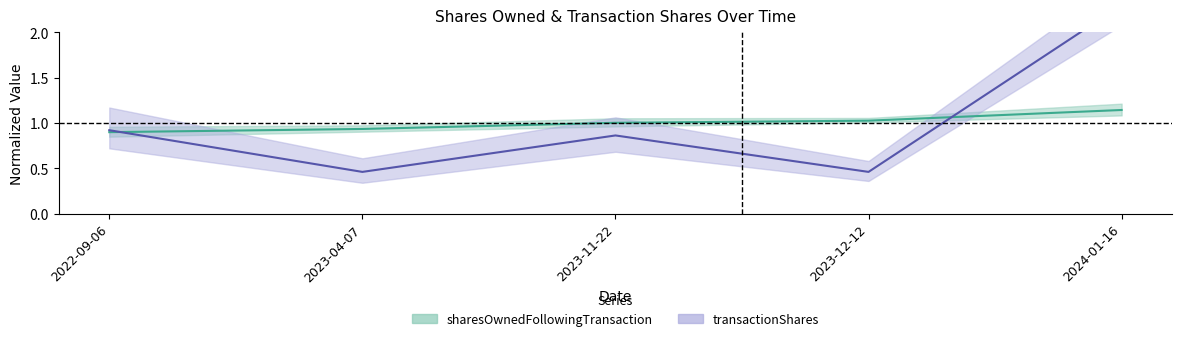

Where is the first local maximum for transactionShares?

2023-11-22